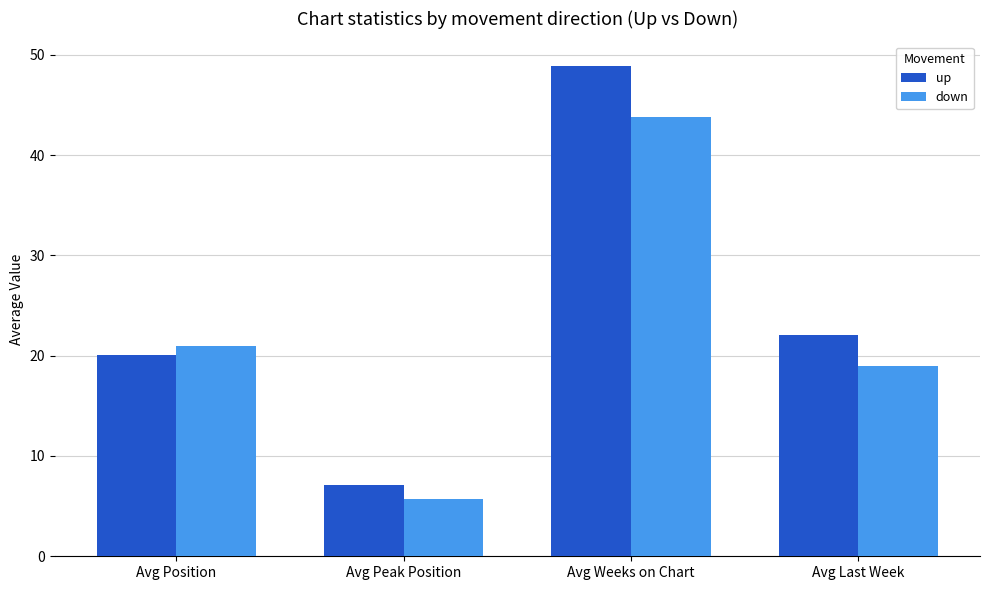

What is the smallest value displayed?

5.8